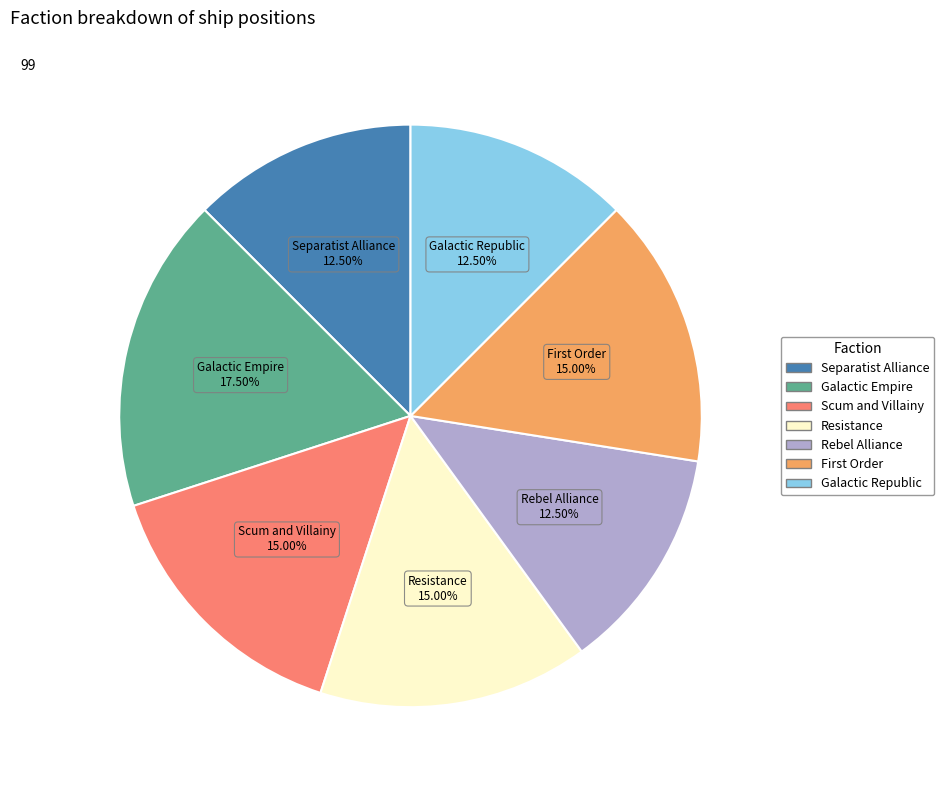

Is there any slice that represents more than half of the pie?

No